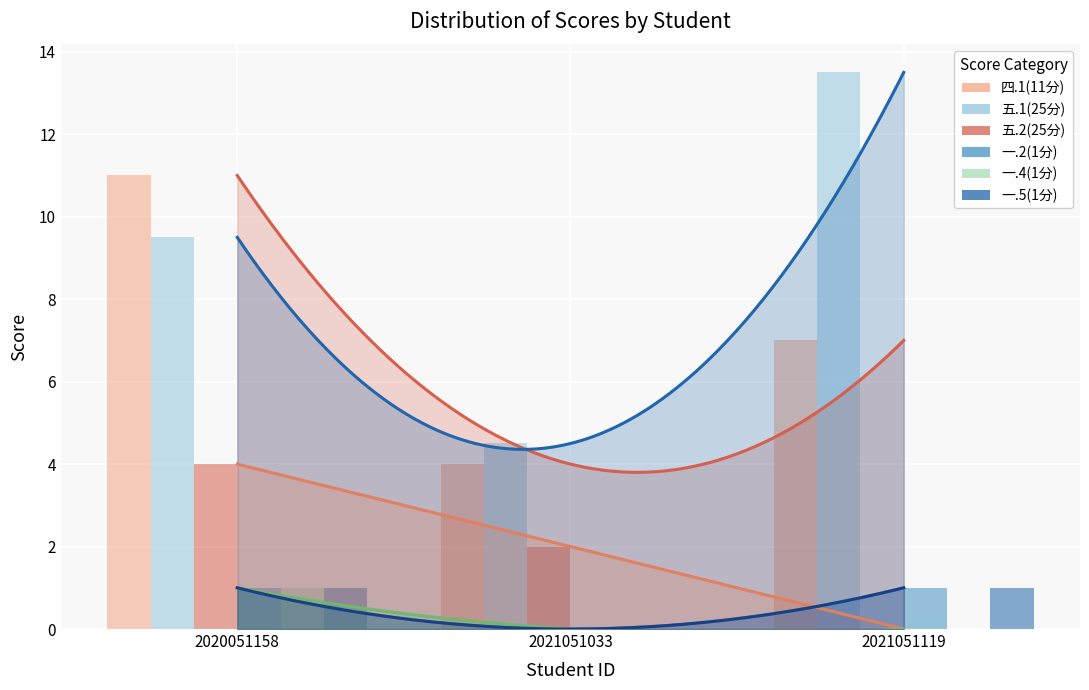

Is it true that 一.4(1分) equals 0.5 at 2020051158?

False